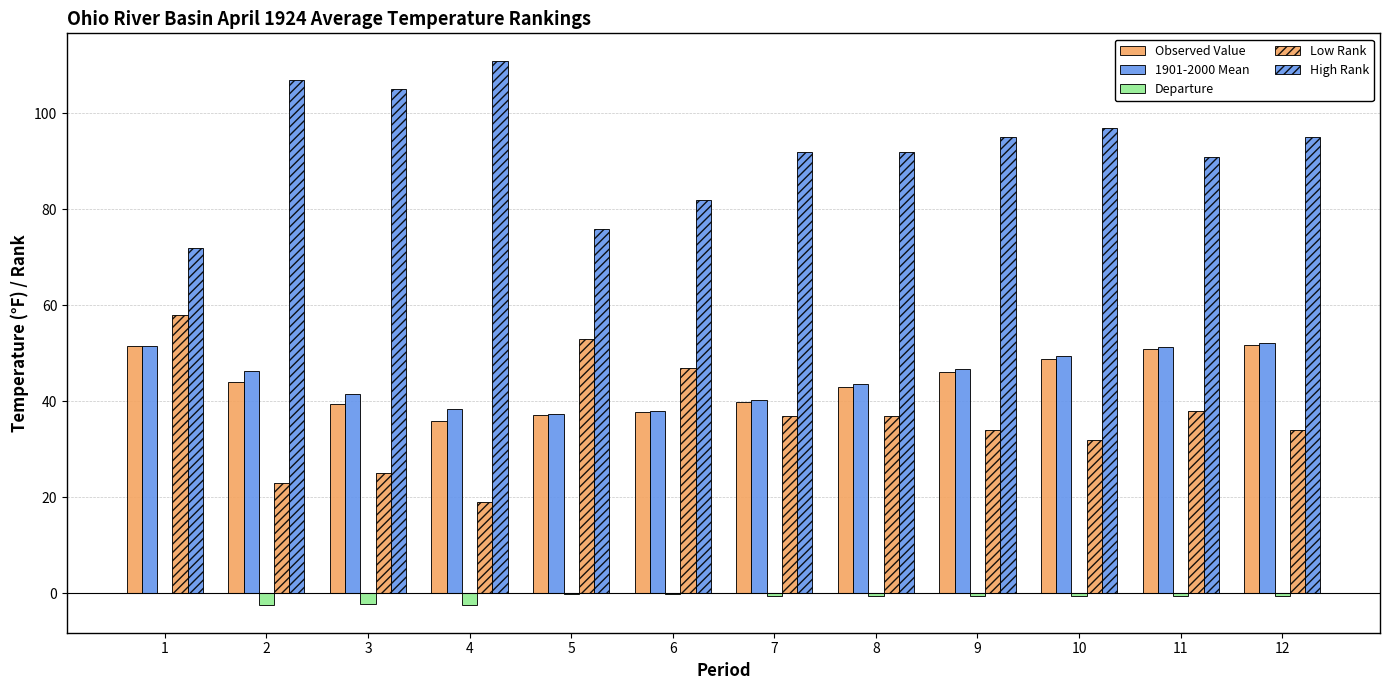

Where is Departure nearest to the value -1?

7